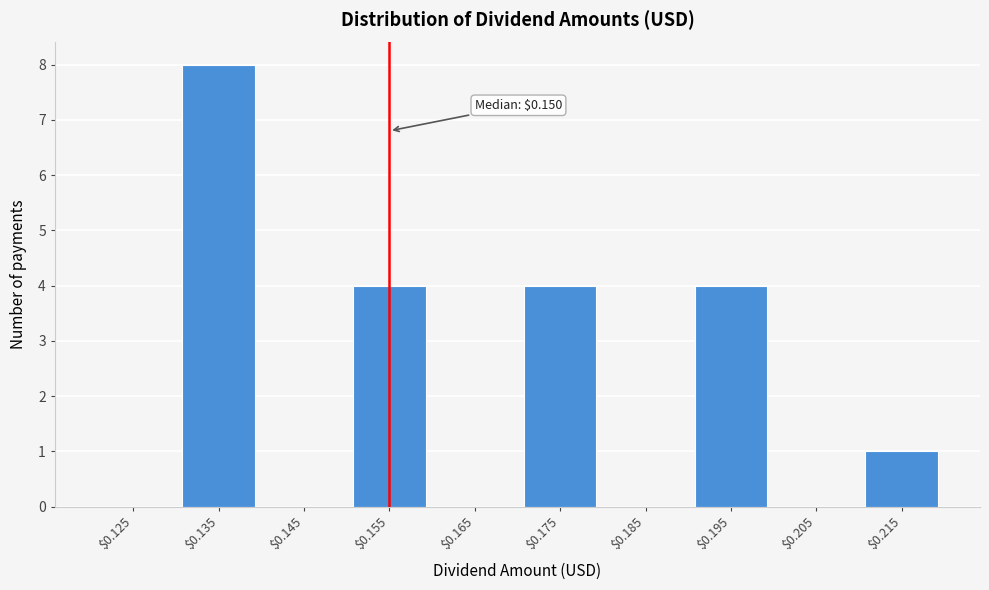

The chart shows a value of 6 at $0.195. True or false?

False